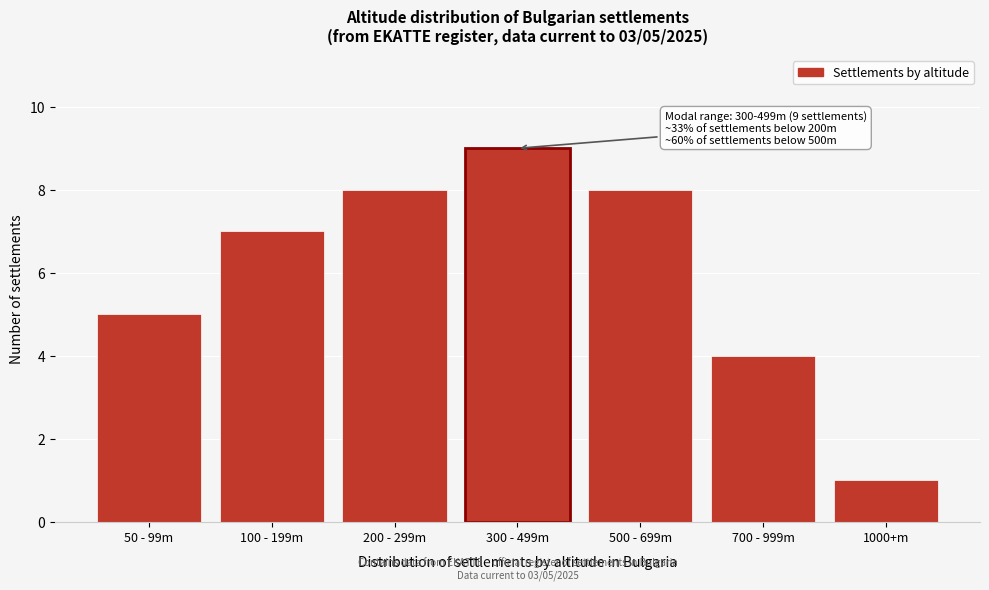

Reading left to right, list all the values displayed in this chart.

50 - 99m=5	100 - 199m=7	200 - 299m=8	300 - 499m=9	500 - 699m=8	700 - 999m=4	1000+m=1